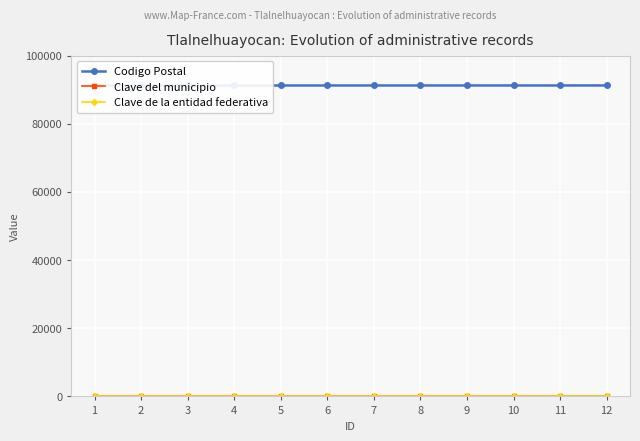

The value of Codigo Postal at 7 is 40222. True or false?

False